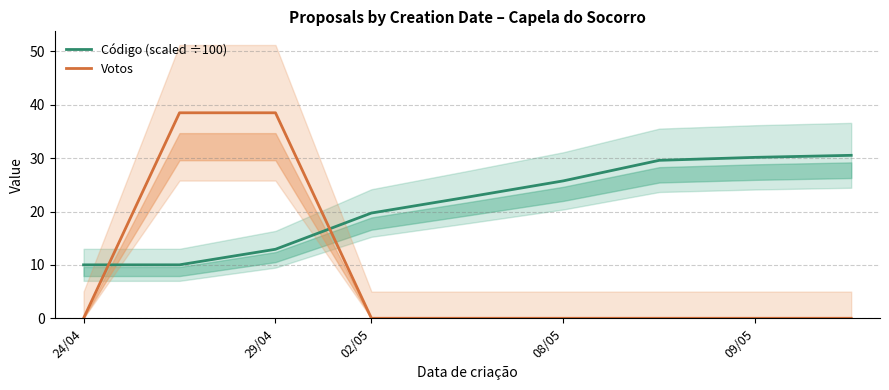

Rank the series at 08/05 from highest to lowest value.

Código (scaled ÷100), Votos